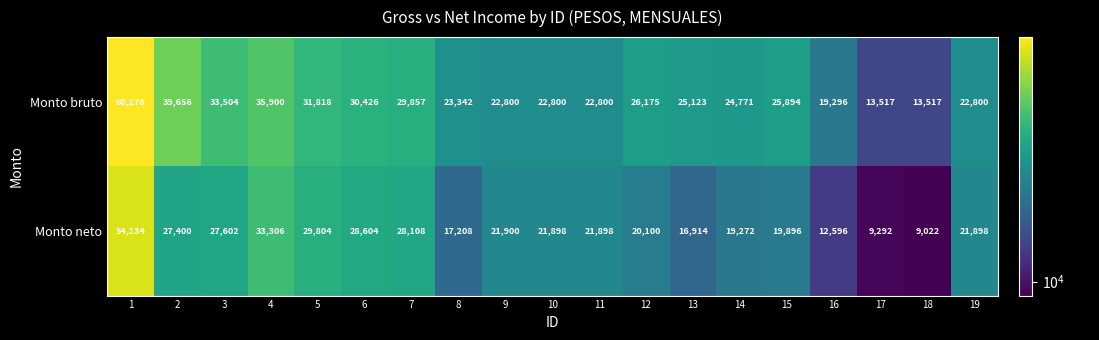

What is the total value across all series at 1?

114510